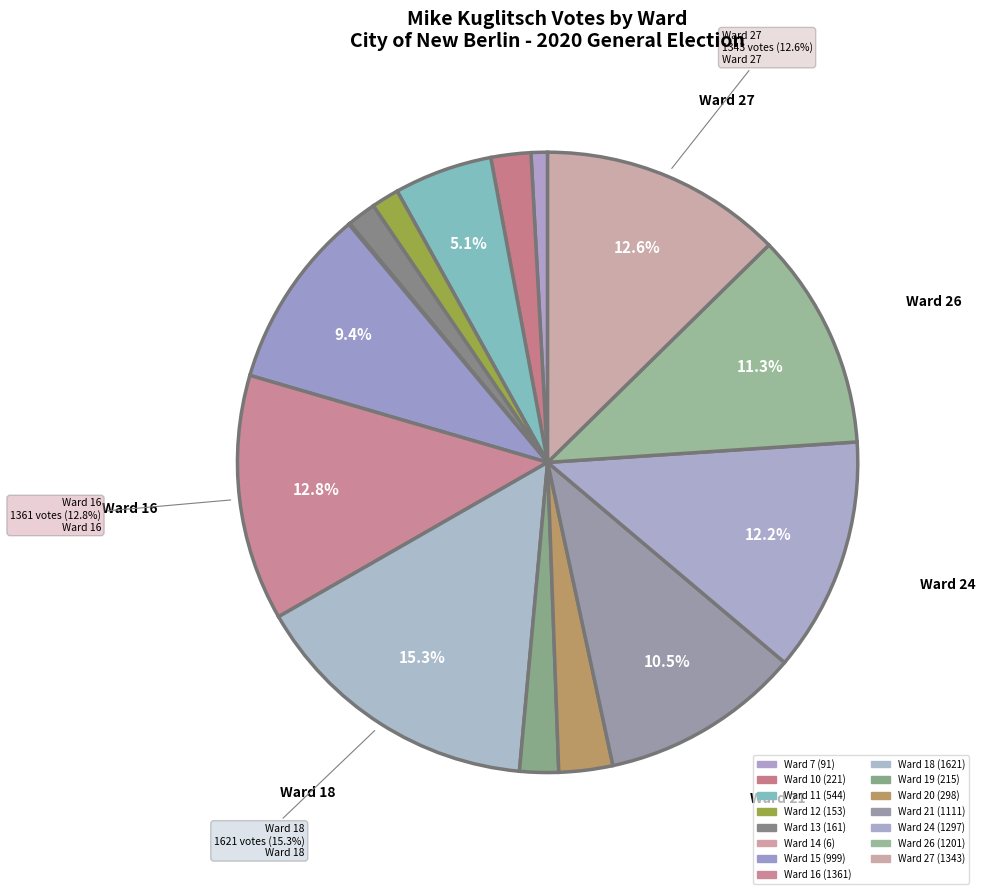

Approximately how many times larger is the value at Ward 18 compared to Ward 27?

1.2